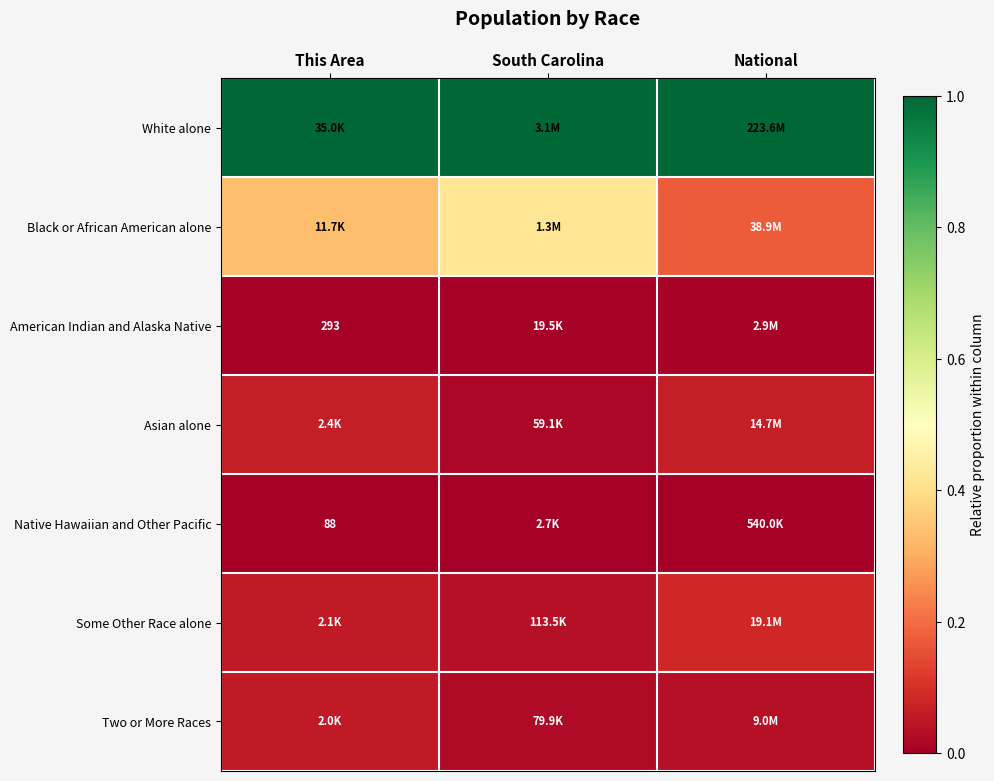

What is the difference between the maximum and minimum values in the Black or African American alone series?

0.2